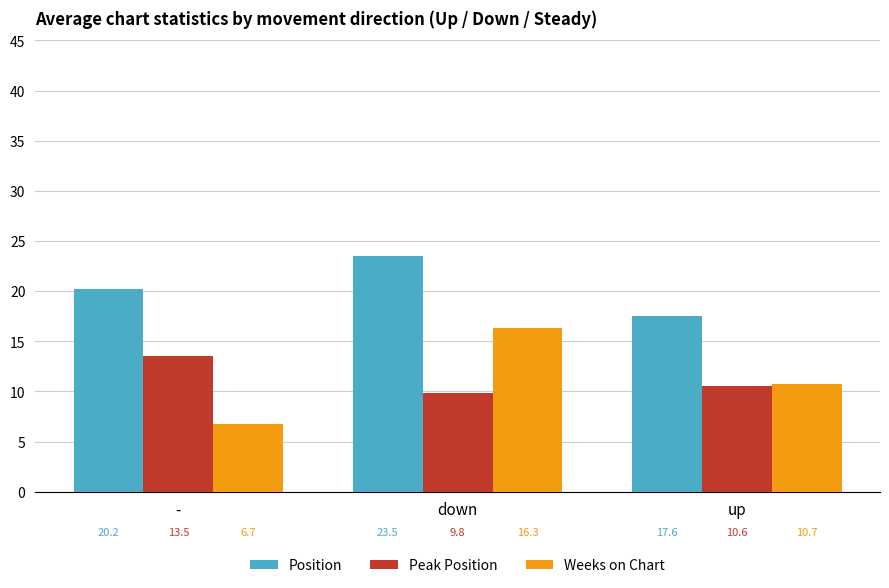

Between - and down, which series saw the biggest shift?

Weeks on Chart